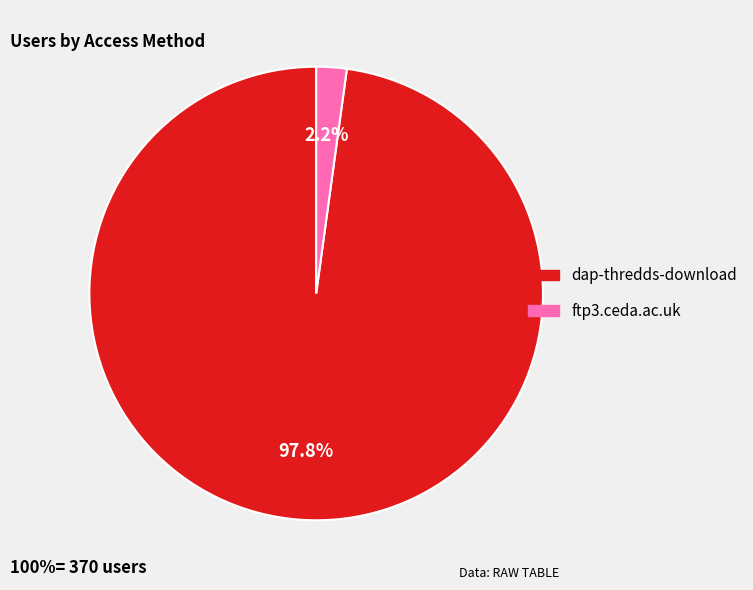

Which category has the biggest portion of the pie?

dap-thredds-download